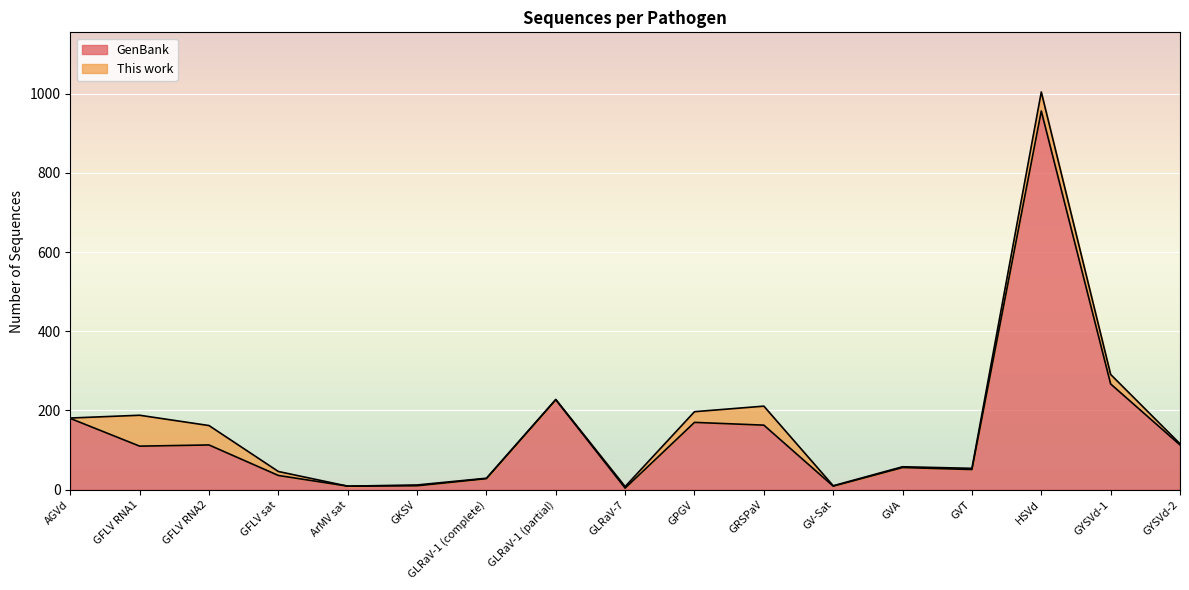

What is the average value?

147